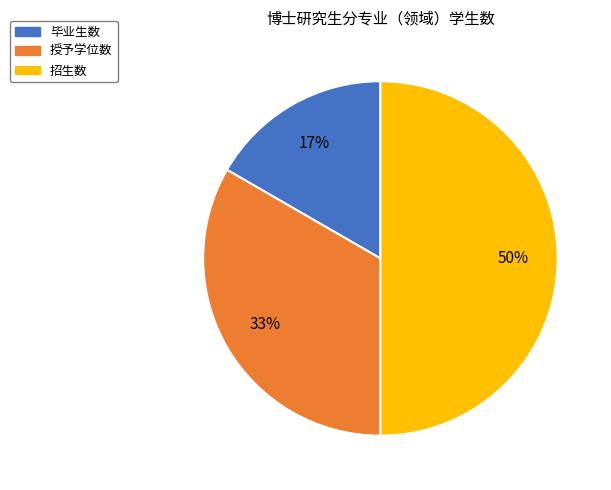

Which category has the smallest portion of the pie?

毕业生数